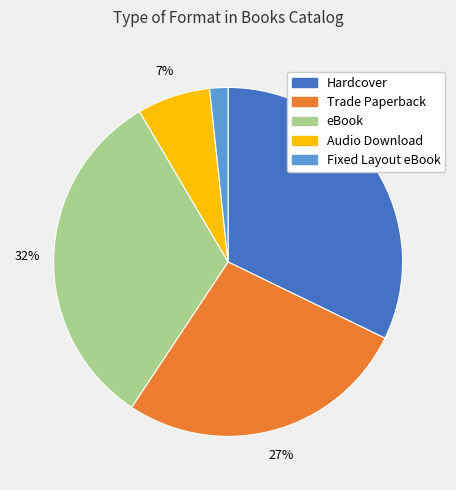

To the nearest percent, what is the difference between the Trade Paperback and Audio Download slice percentages?

20%